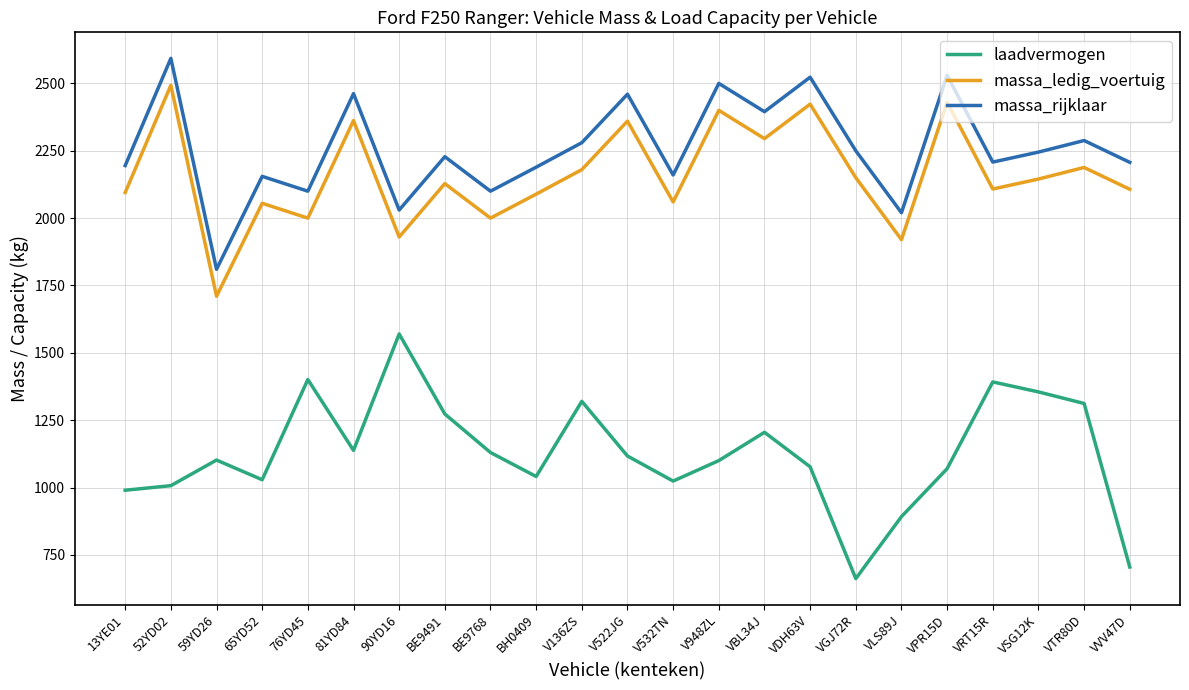

Is it true that laadvermogen equals 1496 at BE9768?

False